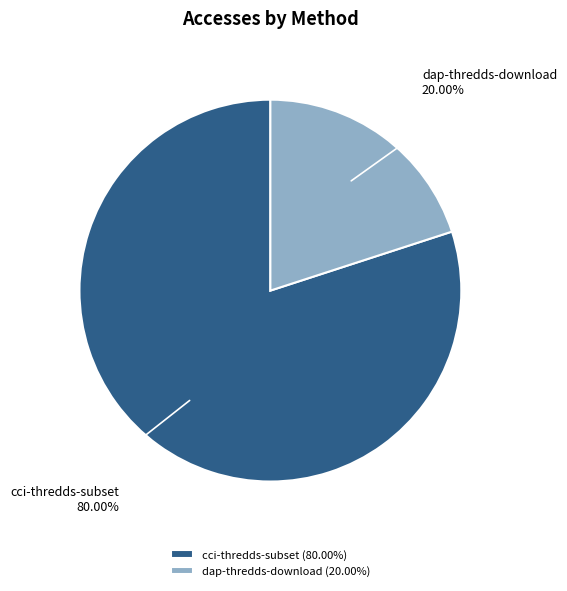

Is the sum of dap-thredds-download and cci-thredds-subset greater than half?

Yes